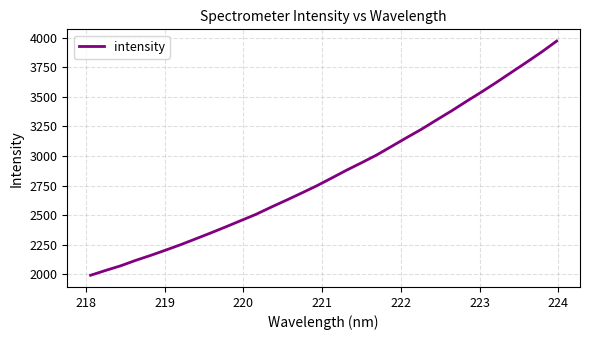

True or false: the data has more than 1 interior local peaks.

False